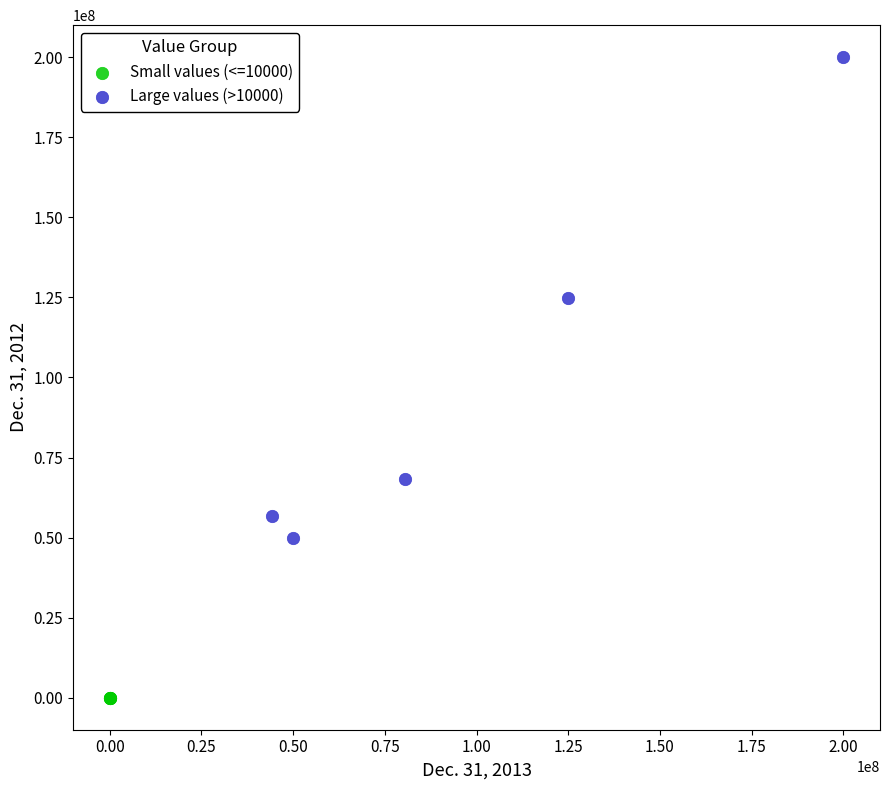

Which series has the largest Y range (max minus min)?

Large values (>10000)